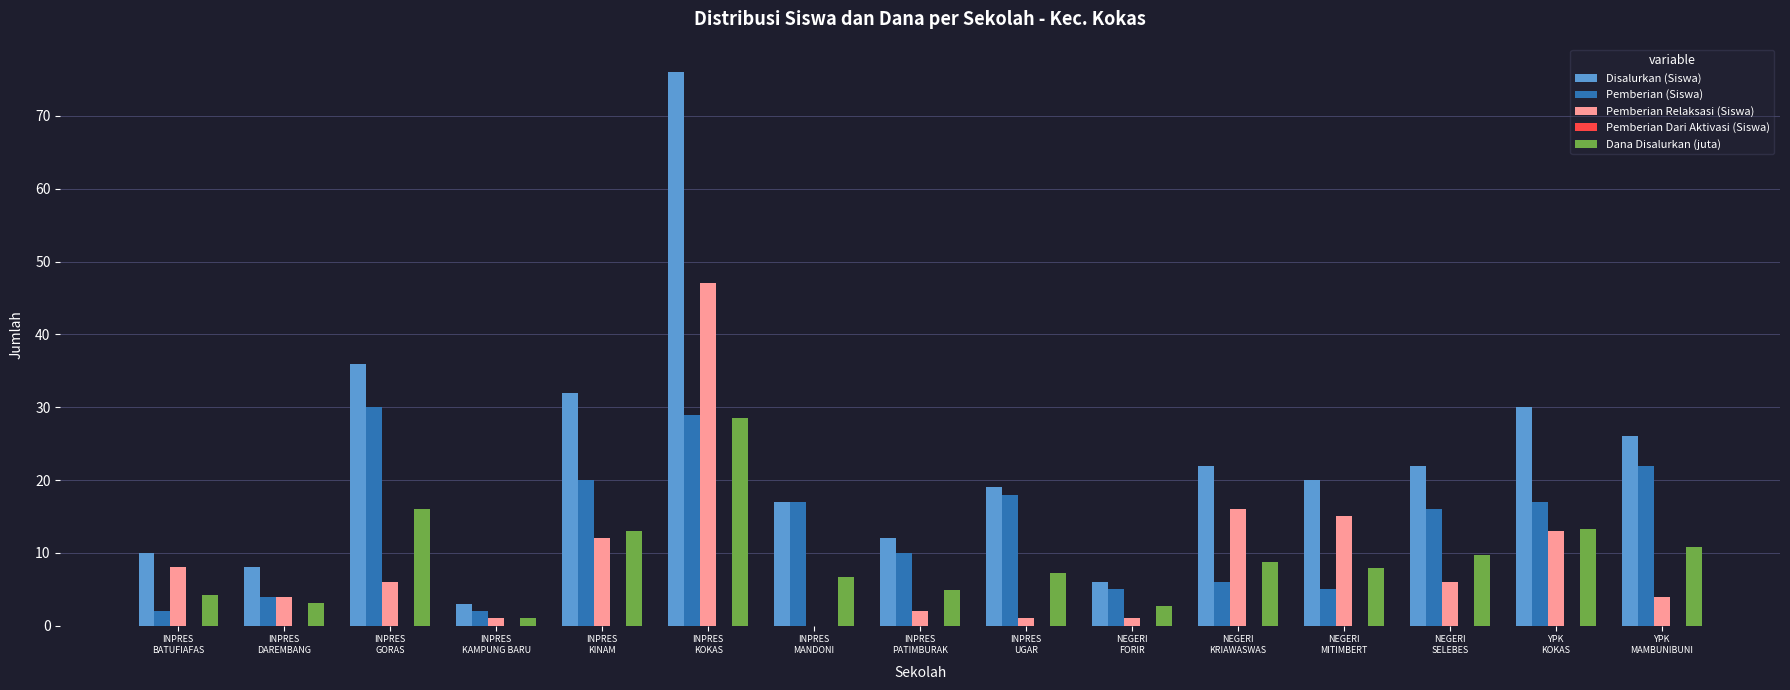

What is the spread (max minus min) of values at INPRES
BATUFIAFAS?

8.0